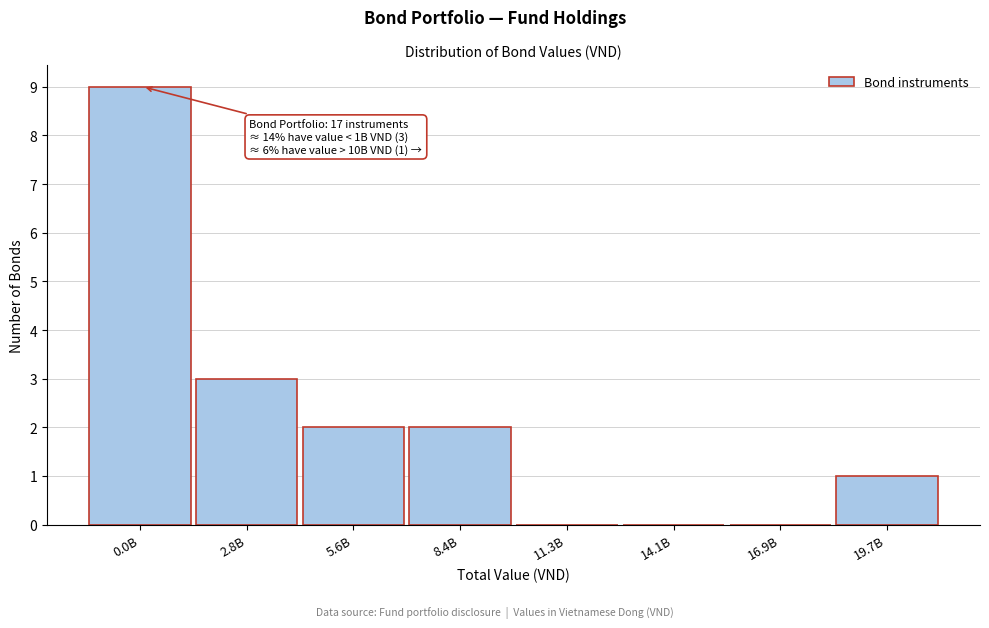

Reading left to right, extract all data points from this chart.

0.0B=9	2.8B=3	5.6B=2	8.4B=2	11.3B=0	14.1B=0	16.9B=0	19.7B=1